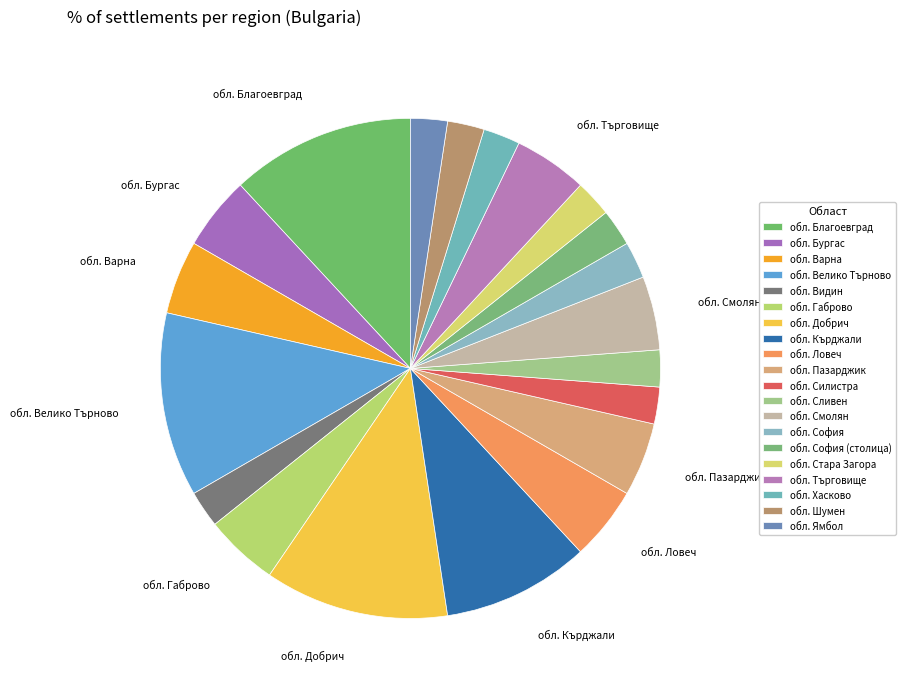

How many segments does this pie chart have?

20